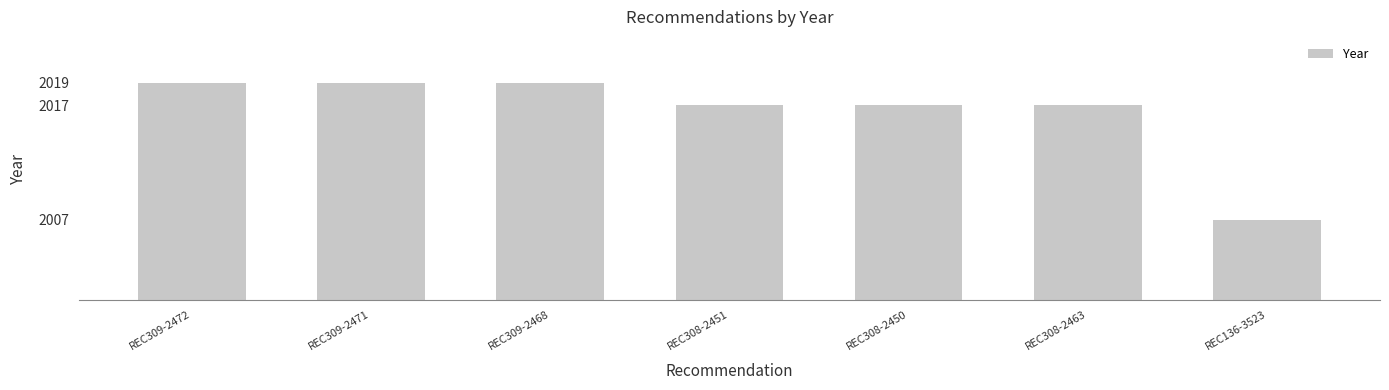

How many bars are there in total?

7